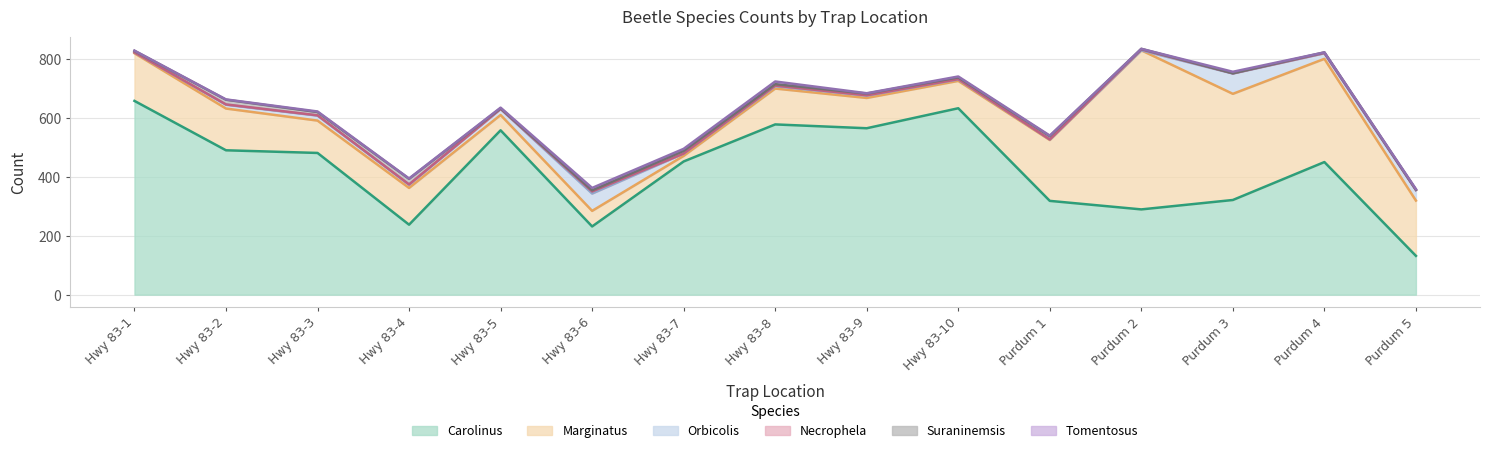

How many data points in Necrophela are less than 1?

5